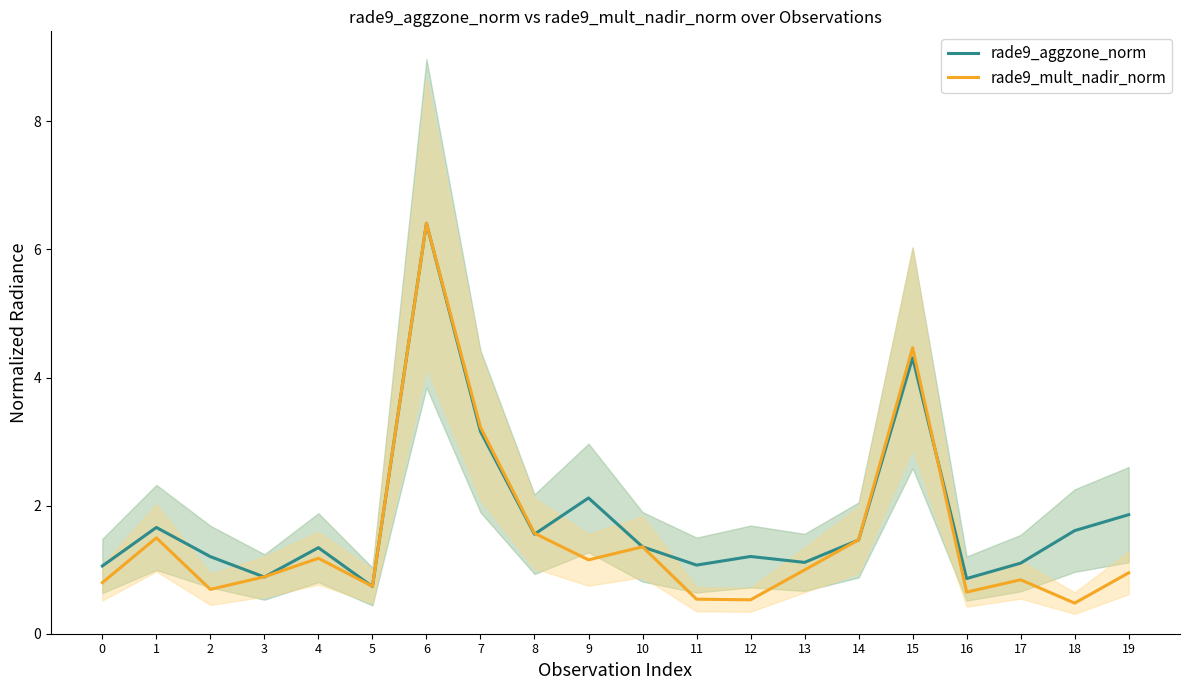

Rank the categories by rade9_aggzone_norm value from lowest to highest.

5, 16, 3, 0, 11, 17, 13, 2, 12, 4, 10, 14, 8, 18, 1, 19, 9, 7, 15, 6